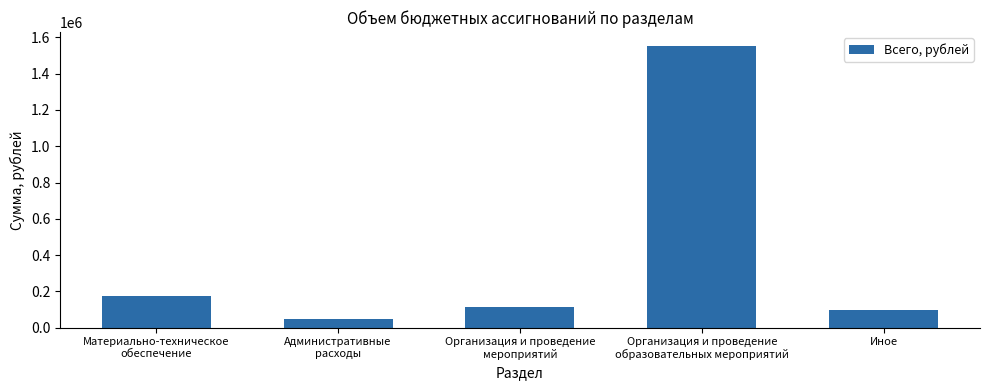

Is it true that the value at Организация и проведение
образовательных мероприятий is 2527989?

False